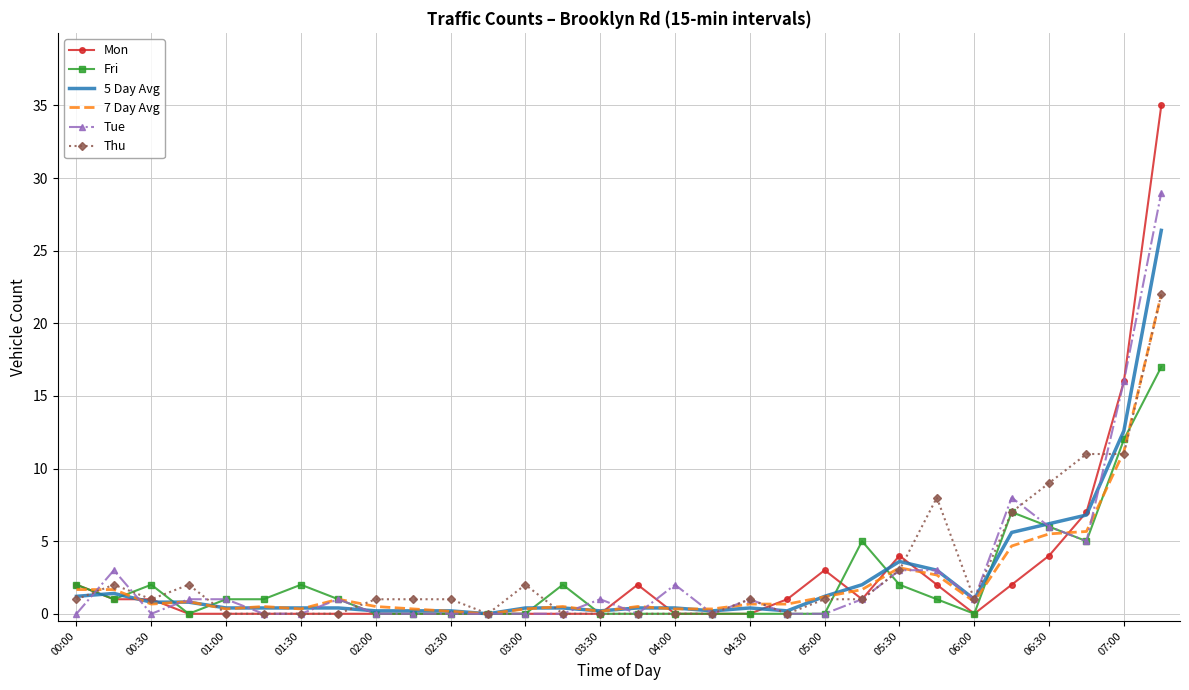

What are all the series names shown in the legend?

Mon, Fri, 5 Day Avg, 7 Day Avg, Tue, Thu